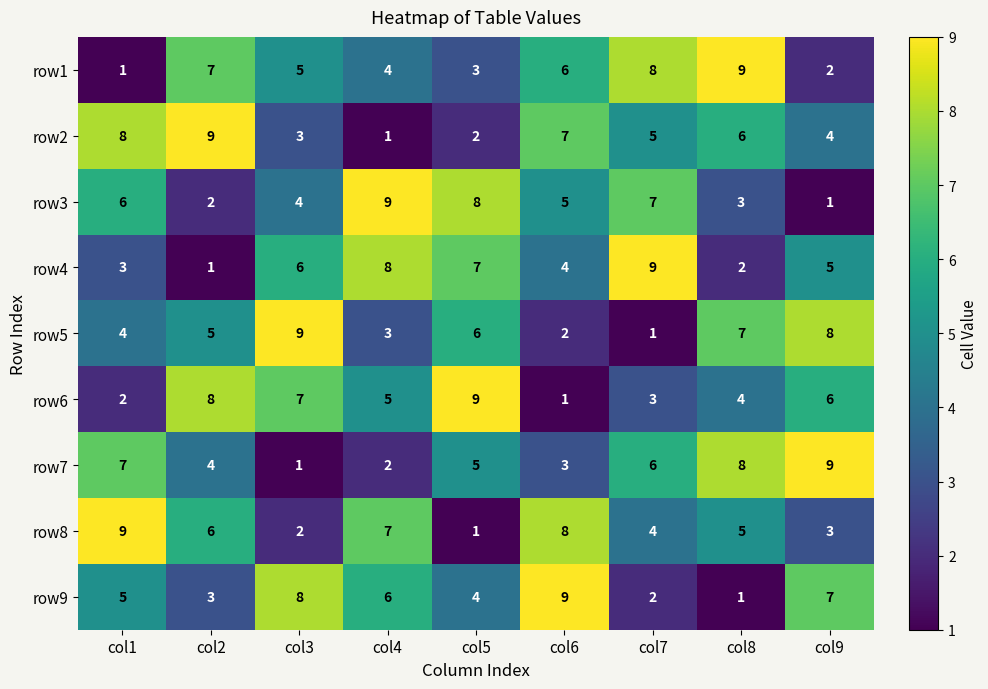

Rank the categories by row4 value from lowest to highest.

col2, col8, col1, col6, col9, col3, col5, col4, col7